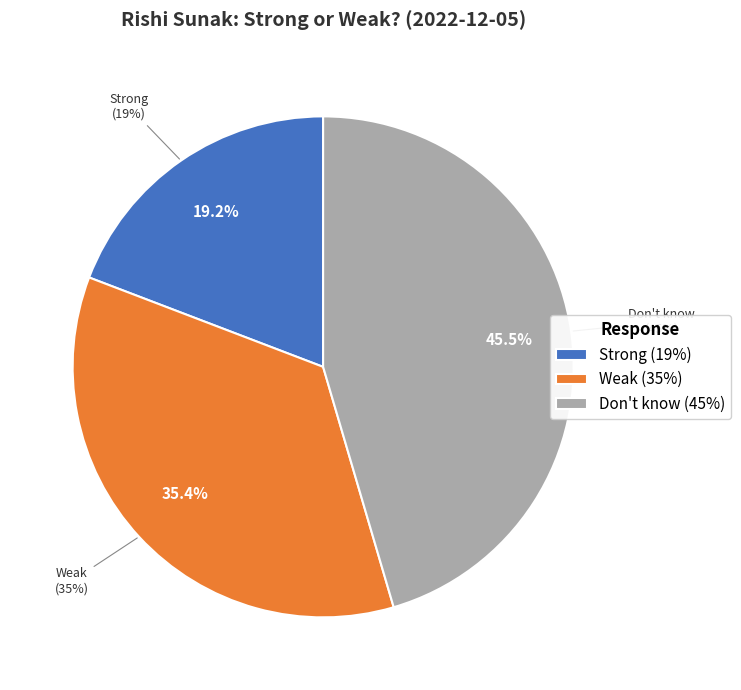

Is it true that Strong is 10% of the pie?

False